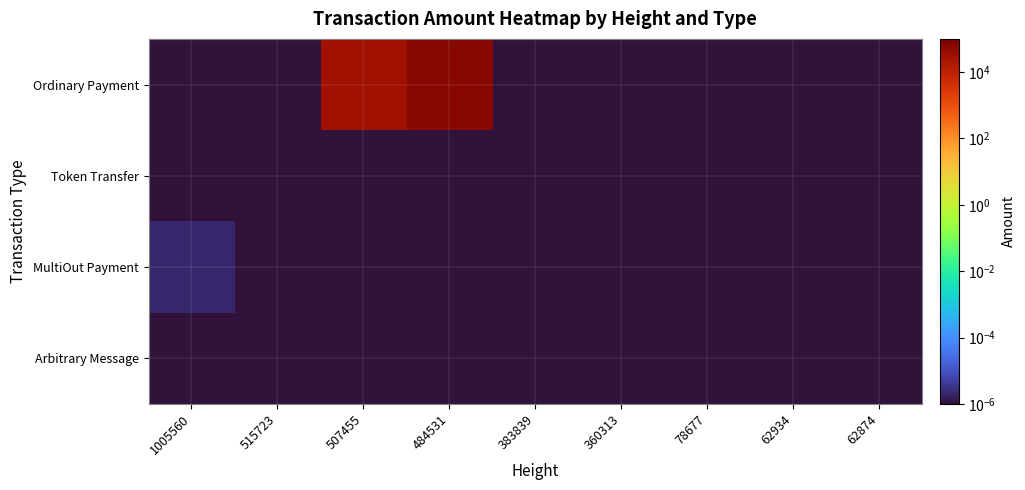

Rank the series at 1005560 from lowest to highest value.

Ordinary Payment, Token Transfer, Arbitrary Message, MultiOut Payment